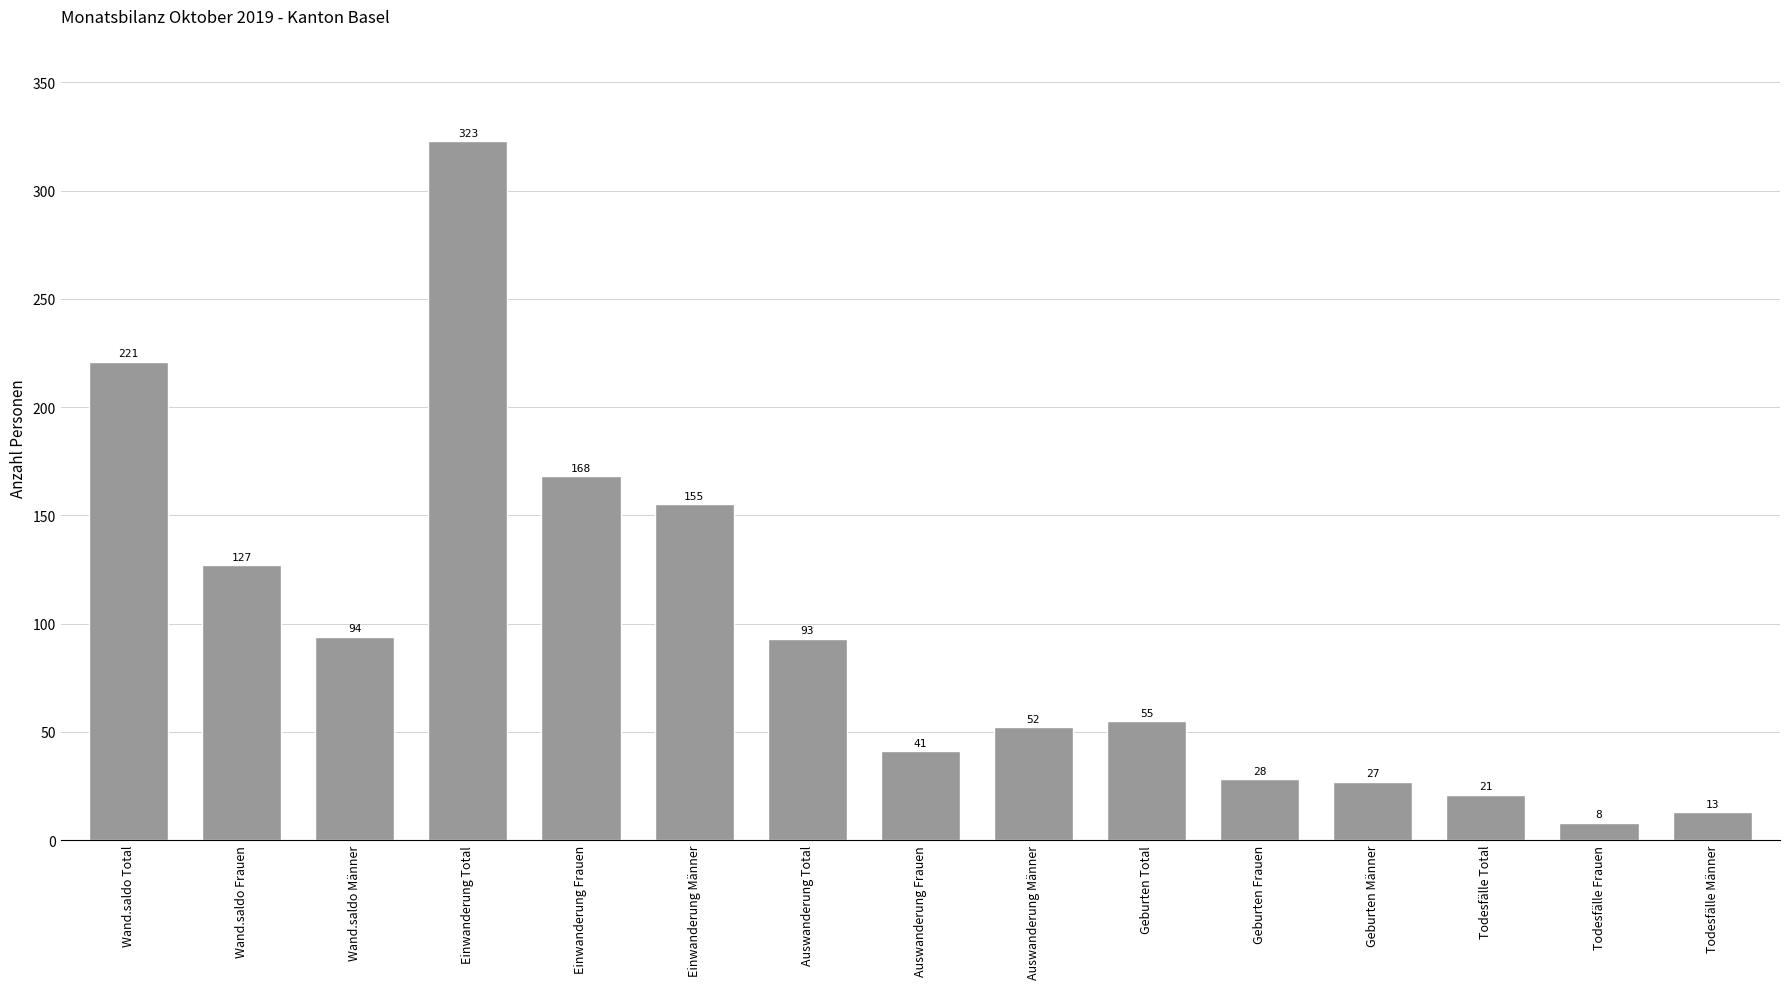

At which label is the value closest to 165?

Einwanderung Frauen